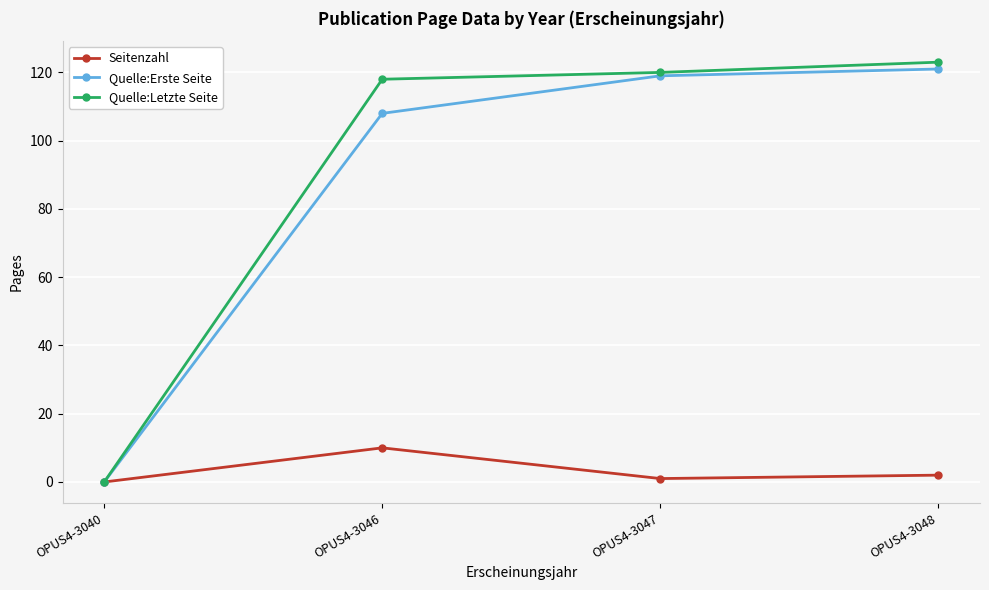

Reading left to right, transcribe all the data shown in this chart.

Seitenzahl: 0	10	1	2
Quelle:Erste Seite: 0	108	119	121
Quelle:Letzte Seite: 0	118	120	123